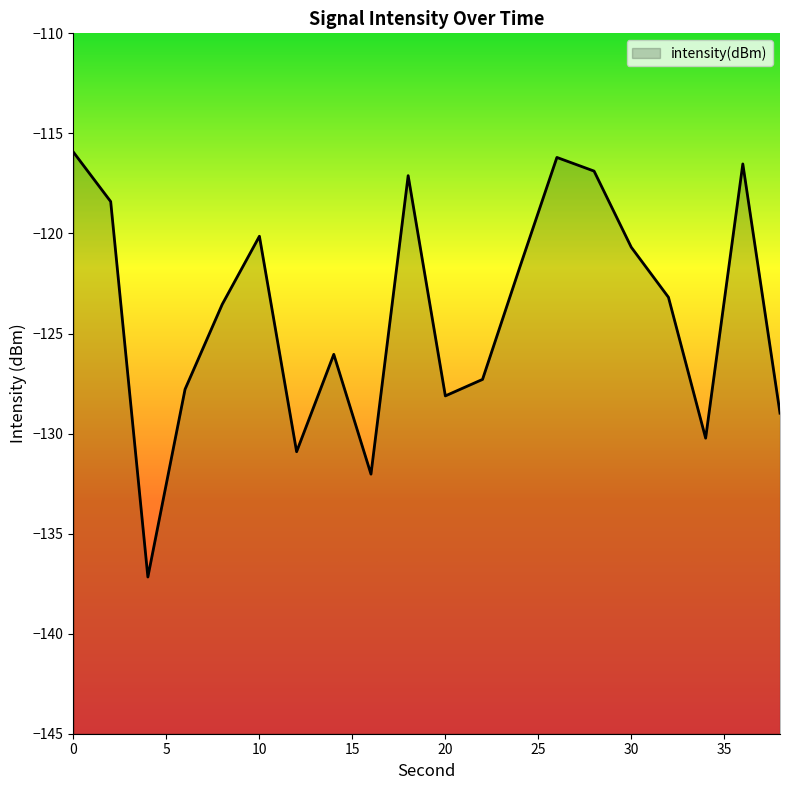

Which label corresponds to the smallest value in the chart?

4